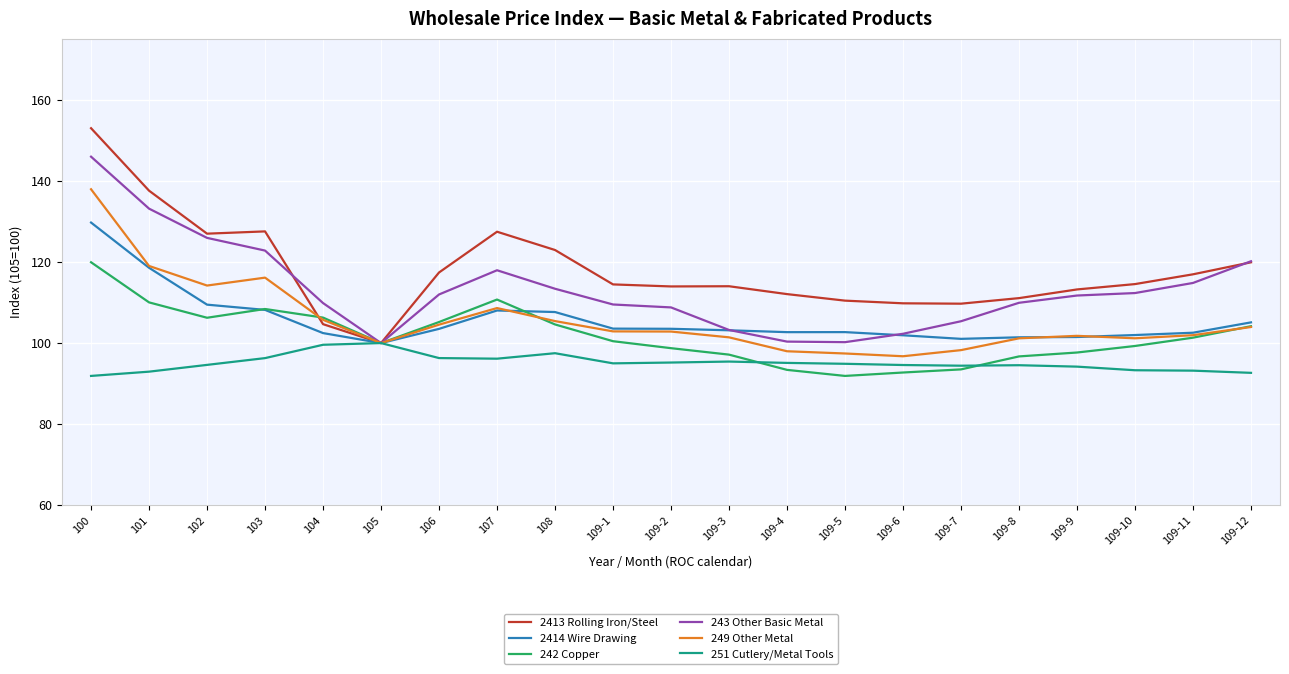

At which label does 2413 Rolling Iron/Steel reach its minimum?

105